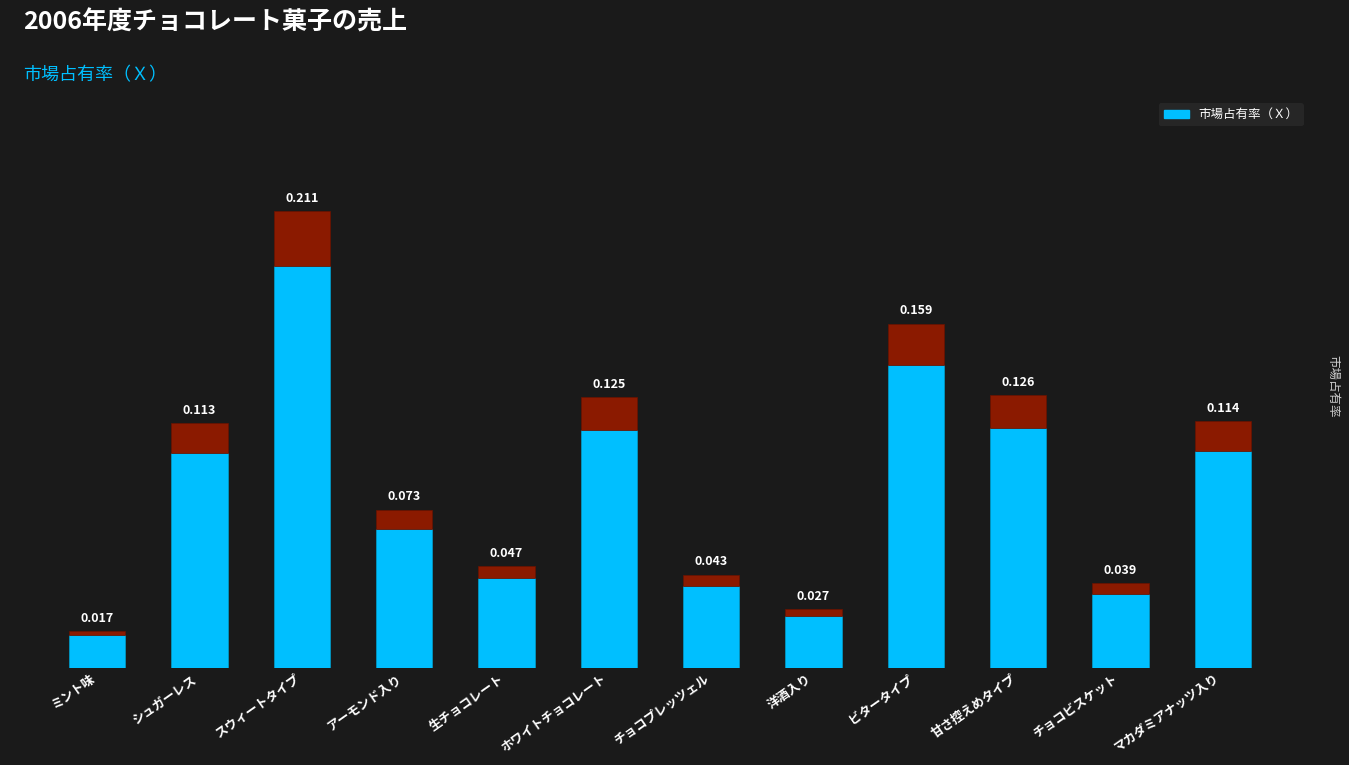

How many series are shown in this chart?

1